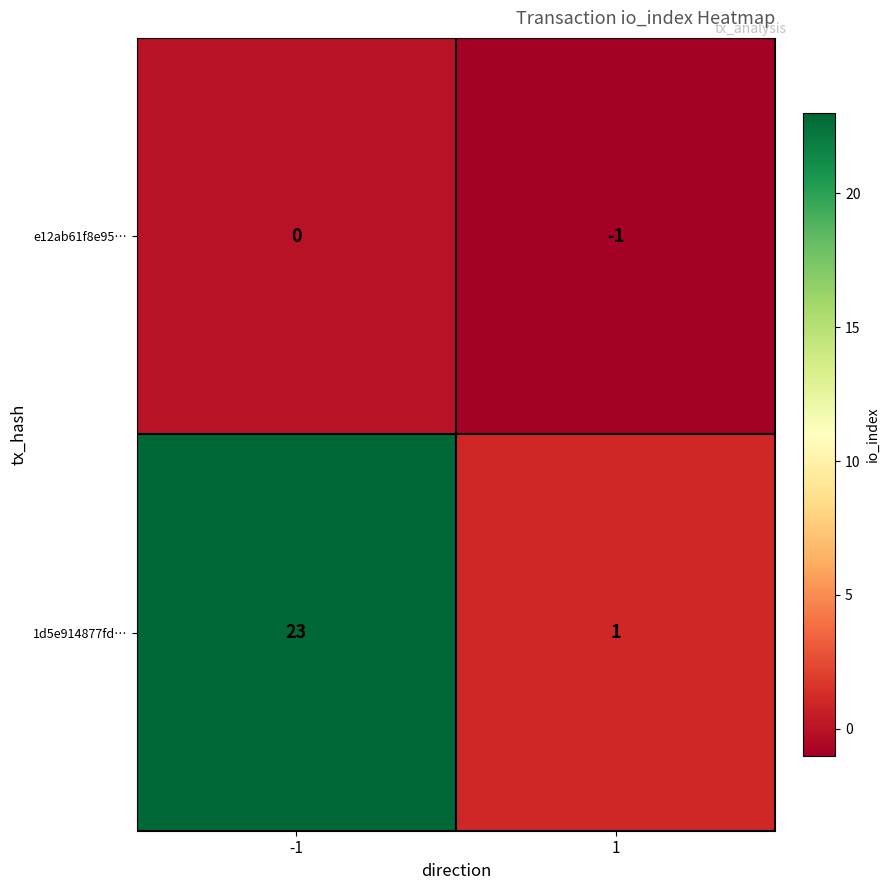

Reading left to right, list all the values displayed in this chart.

e12ab61f8e95…: -1=0	1=-1
1d5e914877fd…: -1=23	1=1